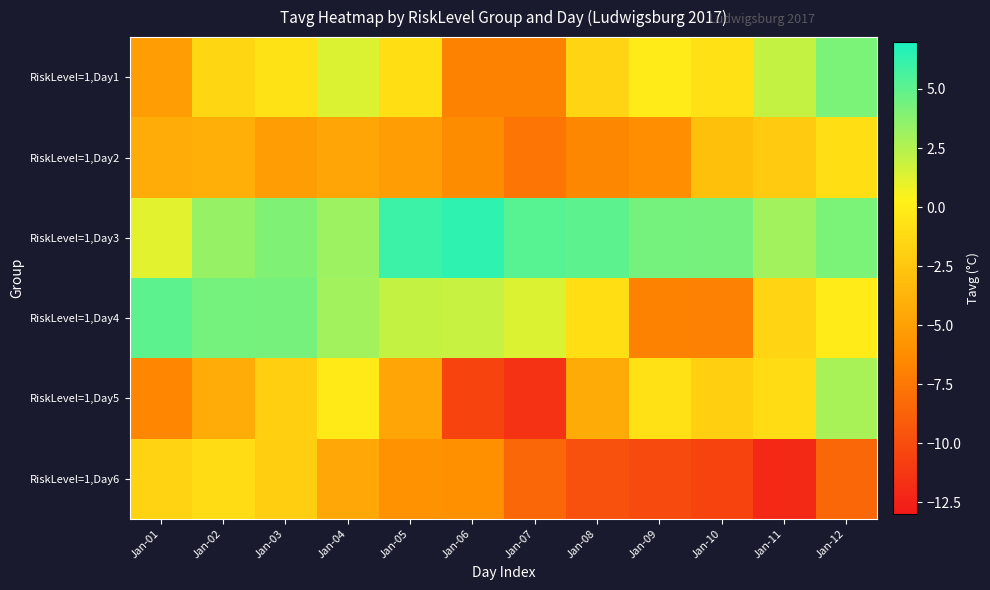

Between Jan-03 and Jan-05, which series saw the biggest shift?

RiskLevel=1,Day6